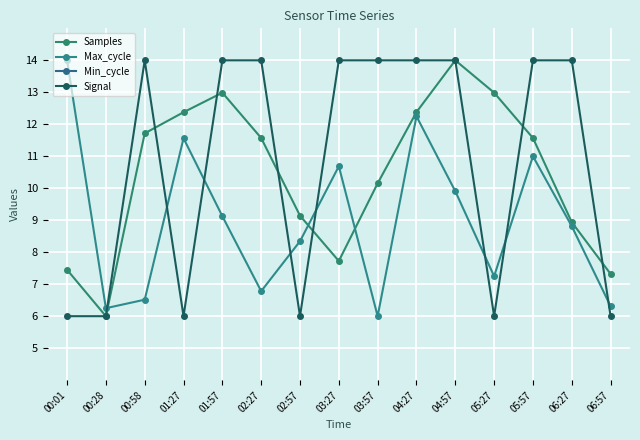

What is the greatest value displayed?

14.0